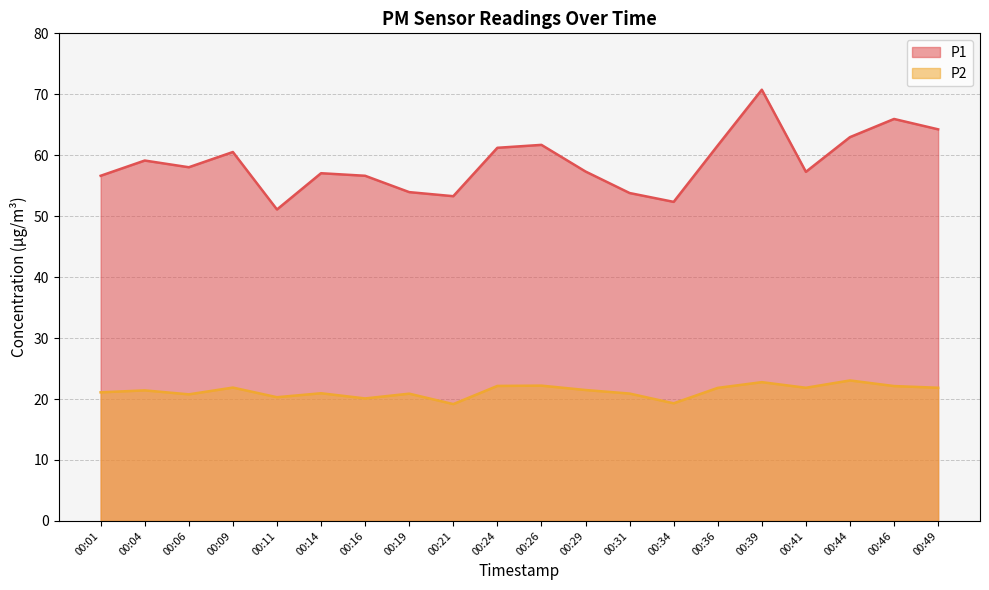

Between 00:49 and 00:09, which is larger?

00:49